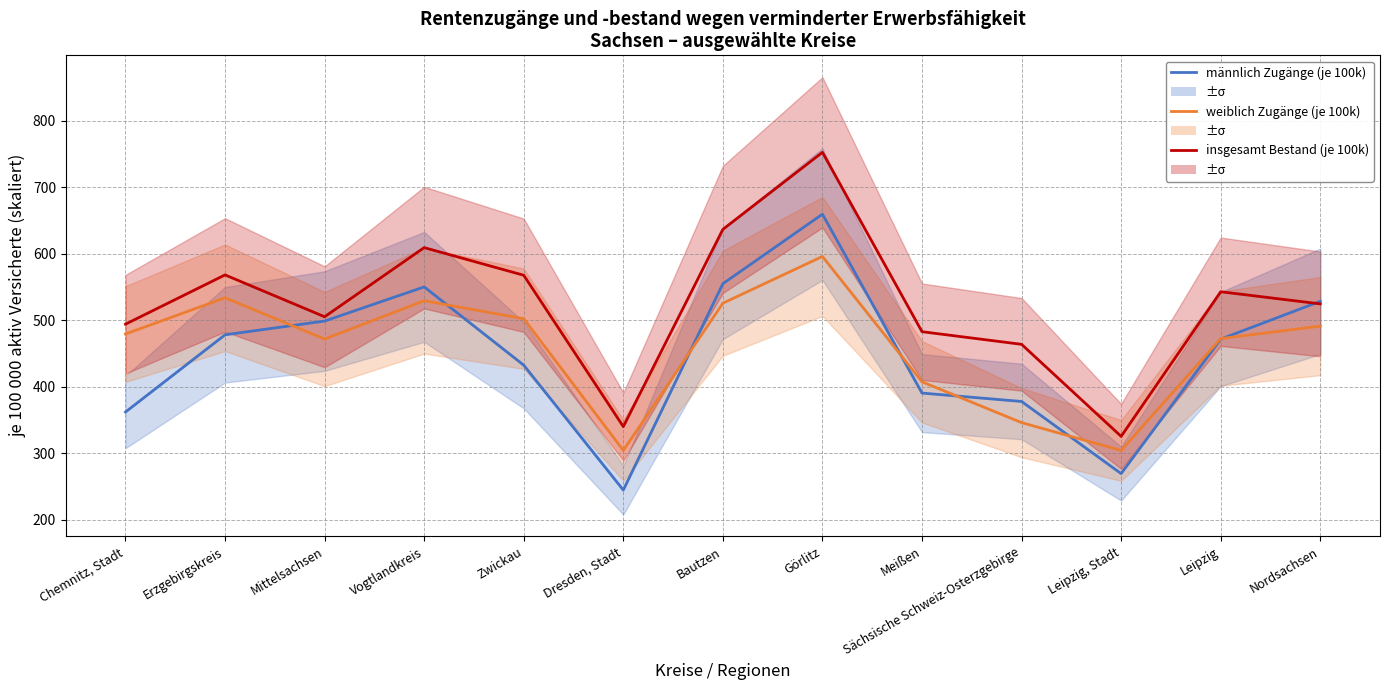

What is the approximate value of insgesamt Bestand (je 100k) at Zwickau?

567.7